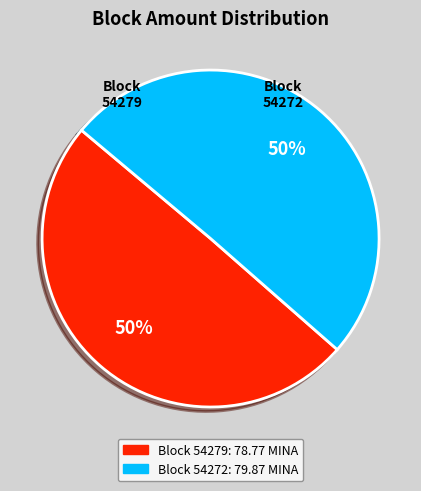

How many slices are in this pie chart?

2